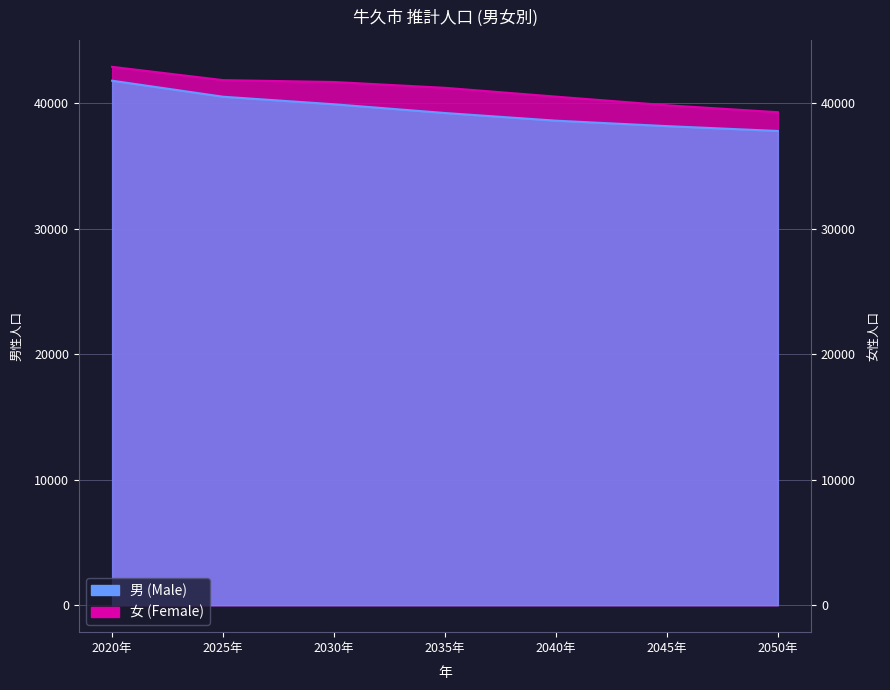

The value of 女 (Female) at 2045年 is 63871. True or false?

False